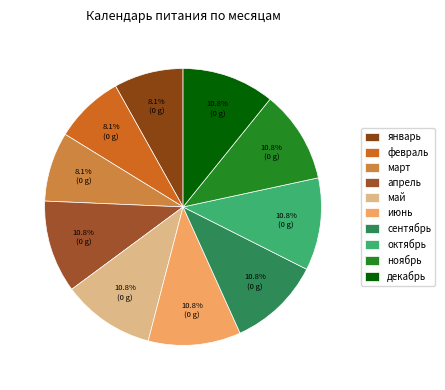

The июнь slice represents 4% of the pie. True or false?

False